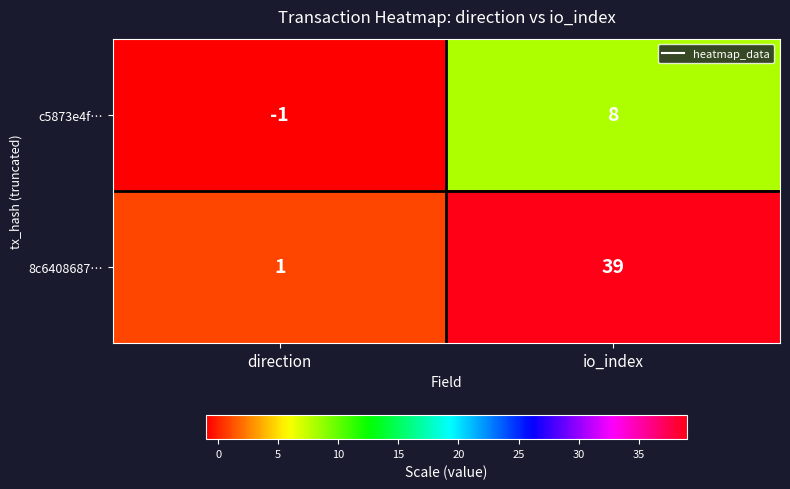

What is the spread (max minus min) of values at io_index?

31